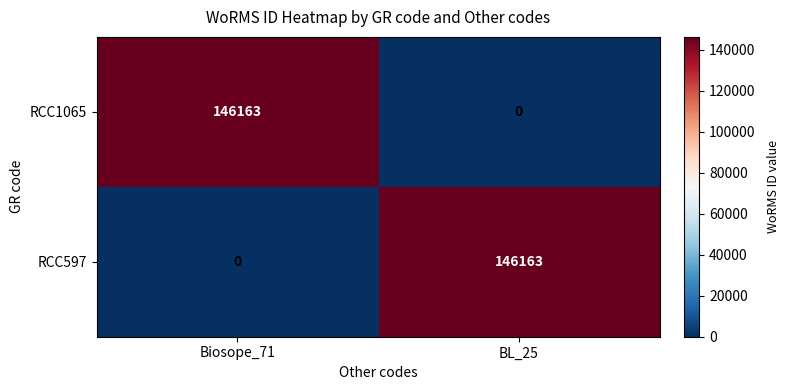

The value of RCC597 at Biosope_71 is 0. True or false?

True